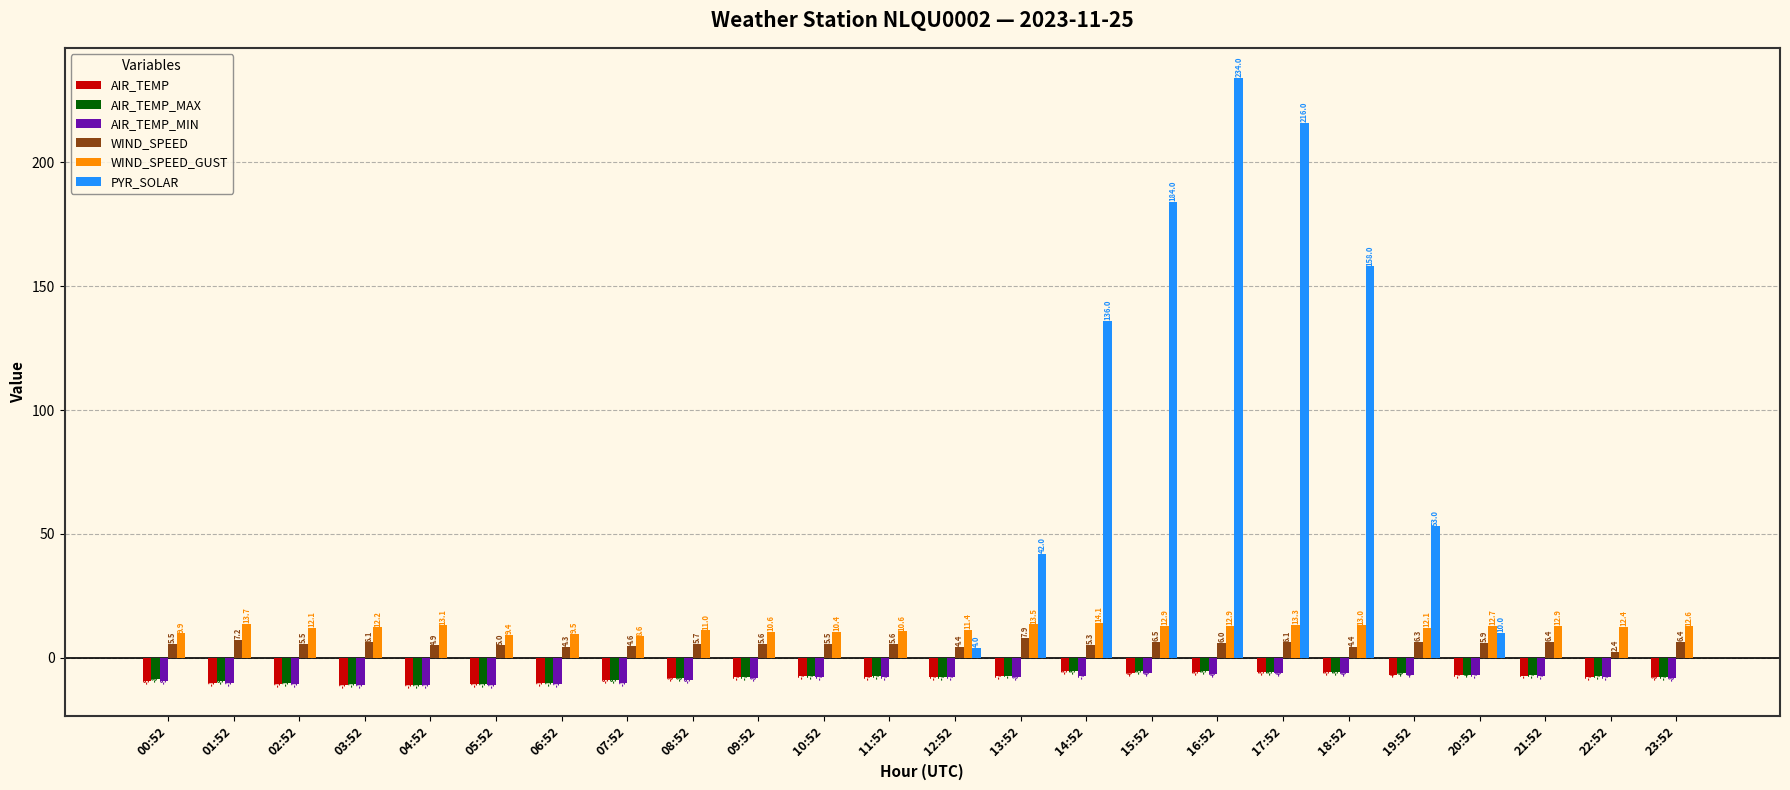

At which label does AIR_TEMP_MAX reach its peak?

15:52